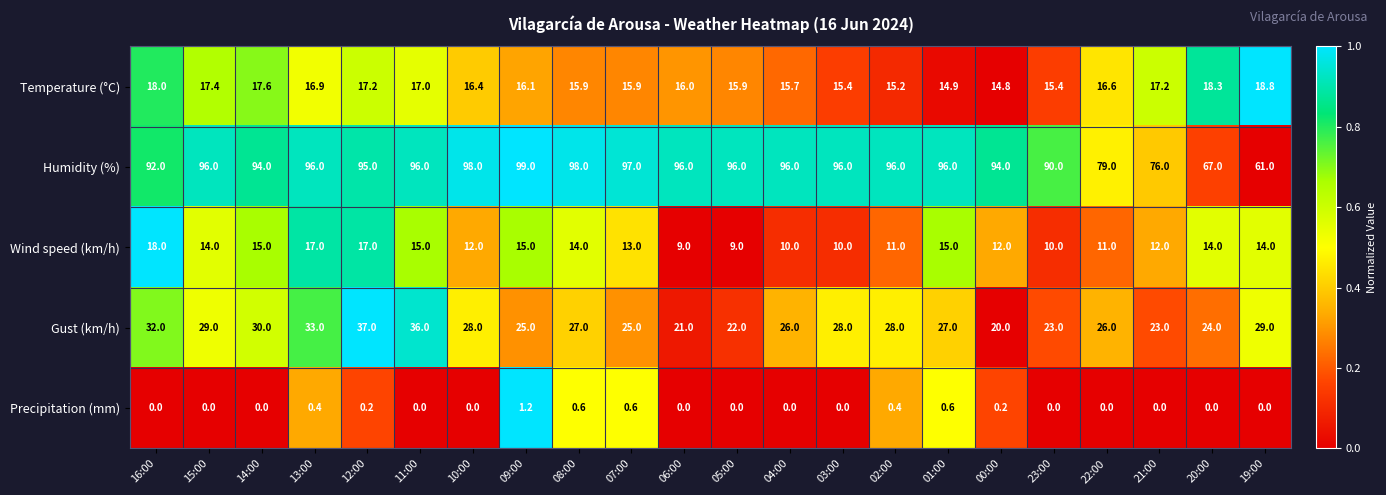

Between 16:00 and 07:00, which series saw the biggest shift?

Gust (km/h)